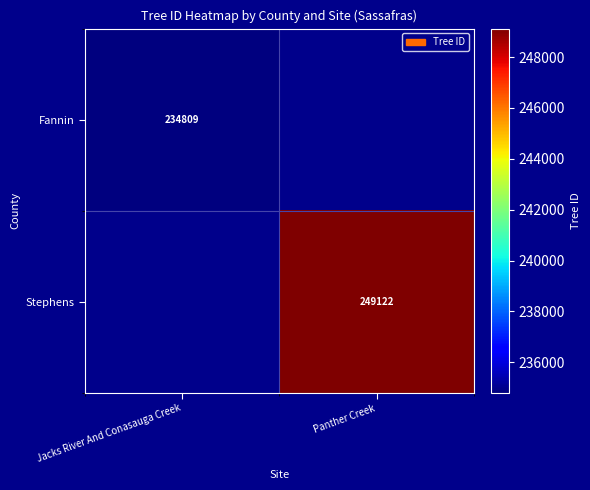

The Stephens series shows 403038 at Panther Creek. True or false?

False